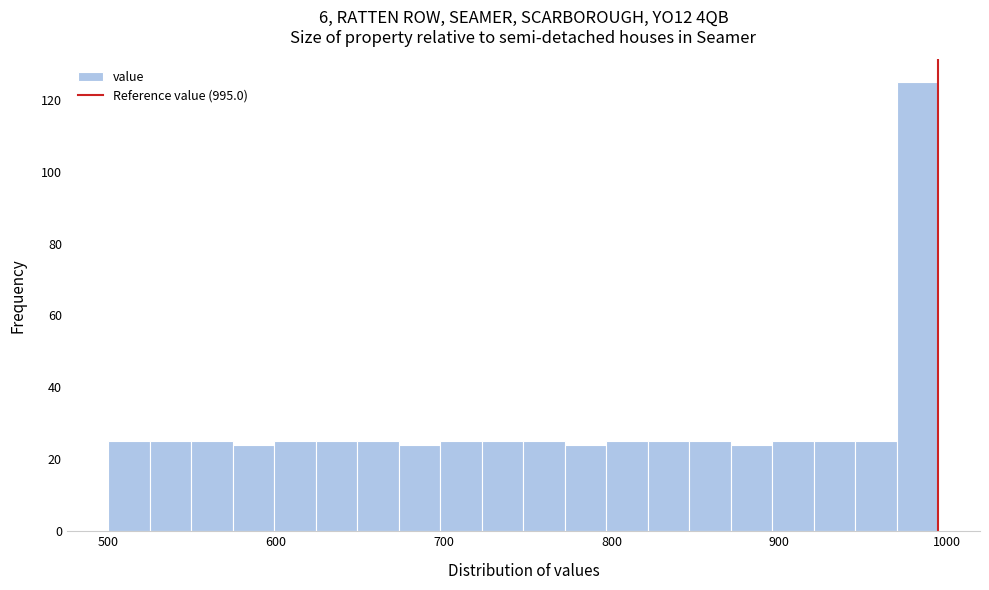

Around what value on the x-axis is the tallest bar? Give the approximate position of its centre, as read against the axis.

980